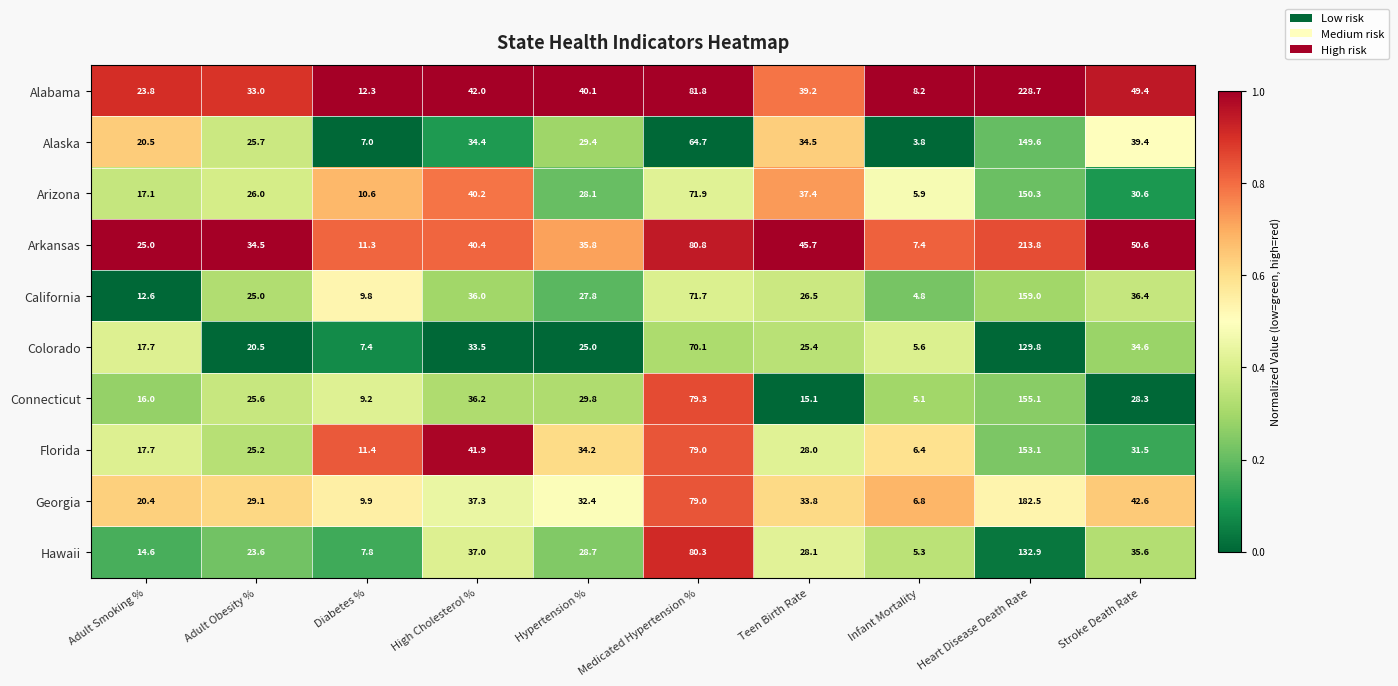

Rank the series at Stroke Death Rate from lowest to highest value.

Connecticut, Arizona, Florida, Colorado, Hawaii, California, Alaska, Georgia, Alabama, Arkansas